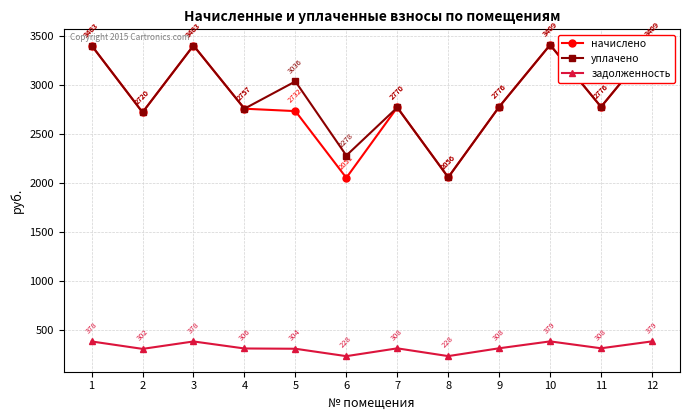

List the series in order of their peak value, lowest first.

задолженность, начислено, уплачено